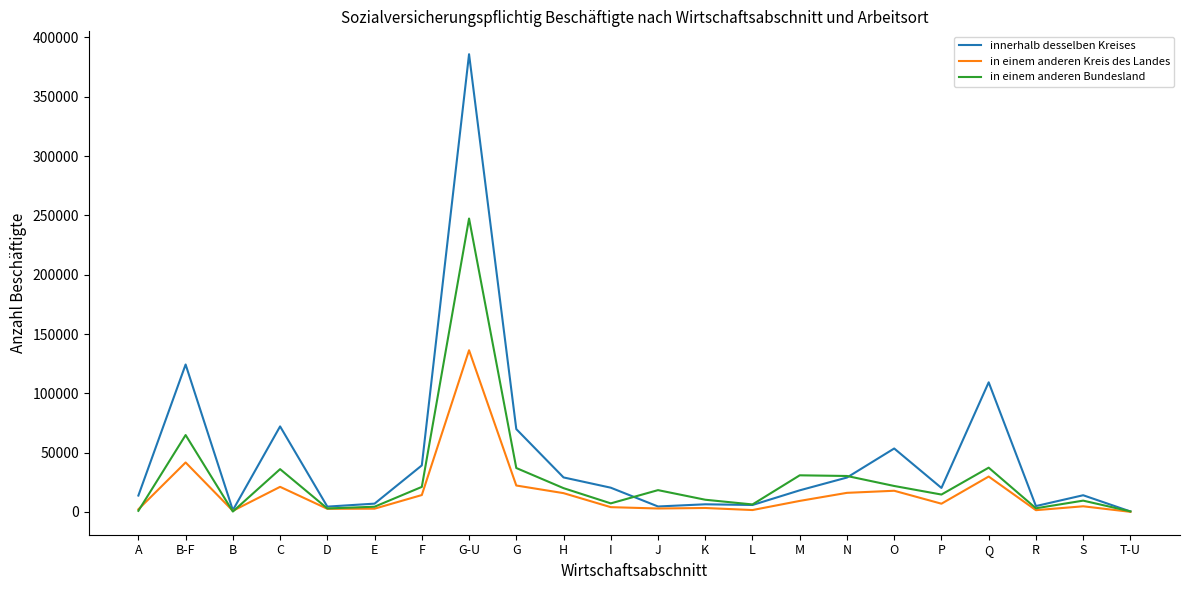

What is the average value of the in einem anderen Kreis des Landes series?

16283